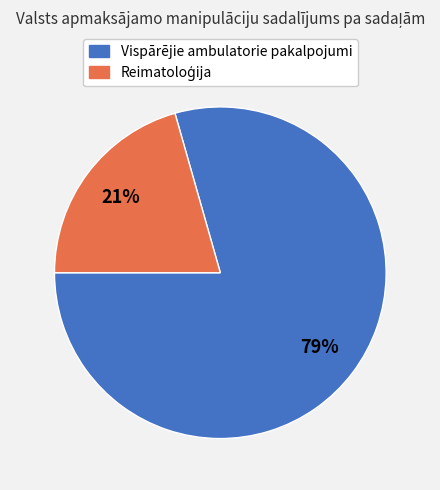

To the nearest percent, what percentage of the pie is Vispārējie ambulatorie pakalpojumi?

79%